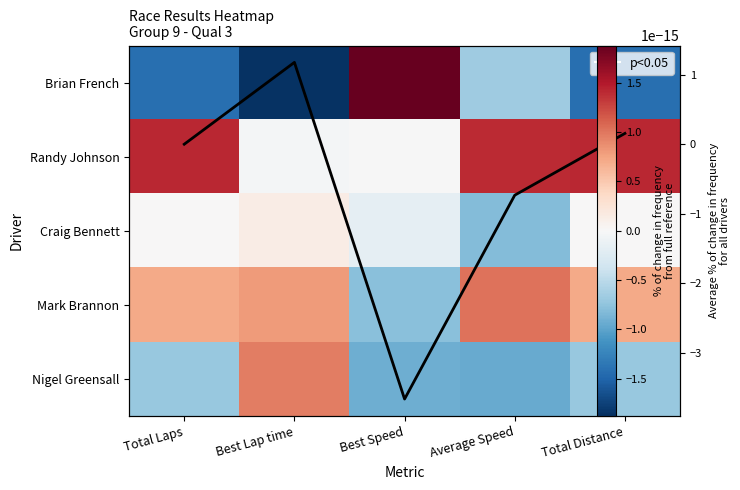

What is the difference between the maximum and minimum values in the Randy Johnson series?

1.5